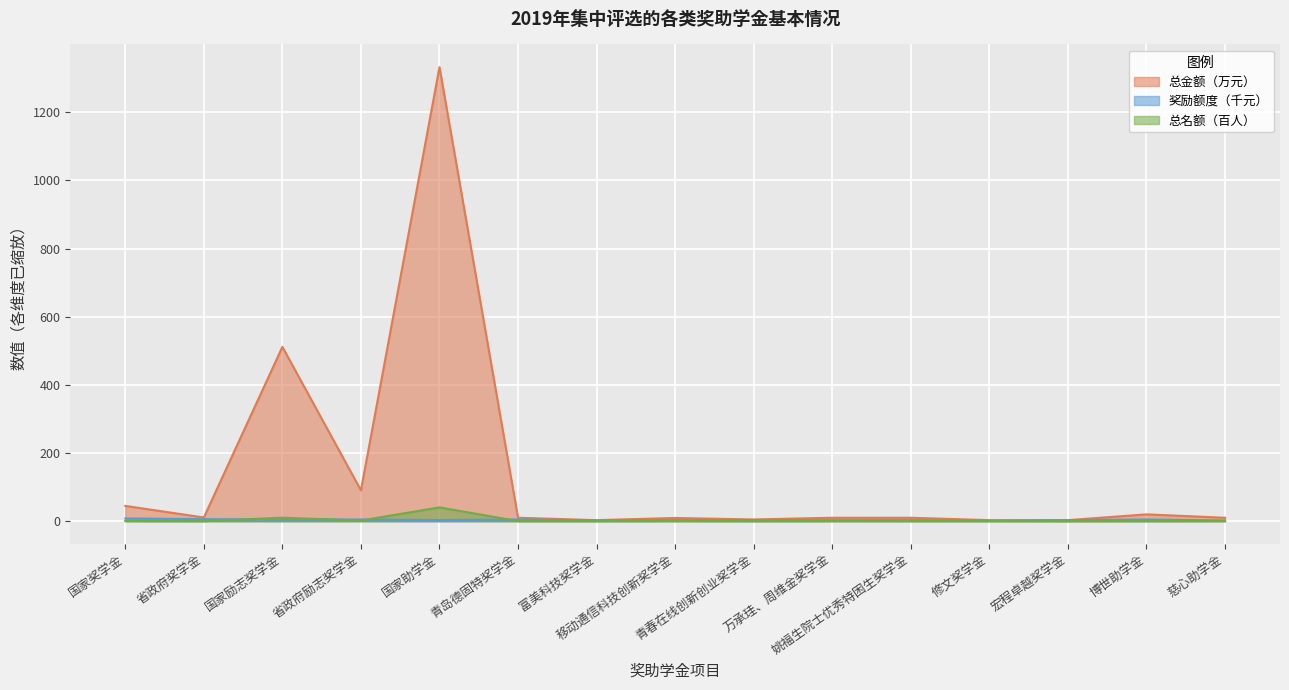

Does the chart display data point markers on the line(s)?

No